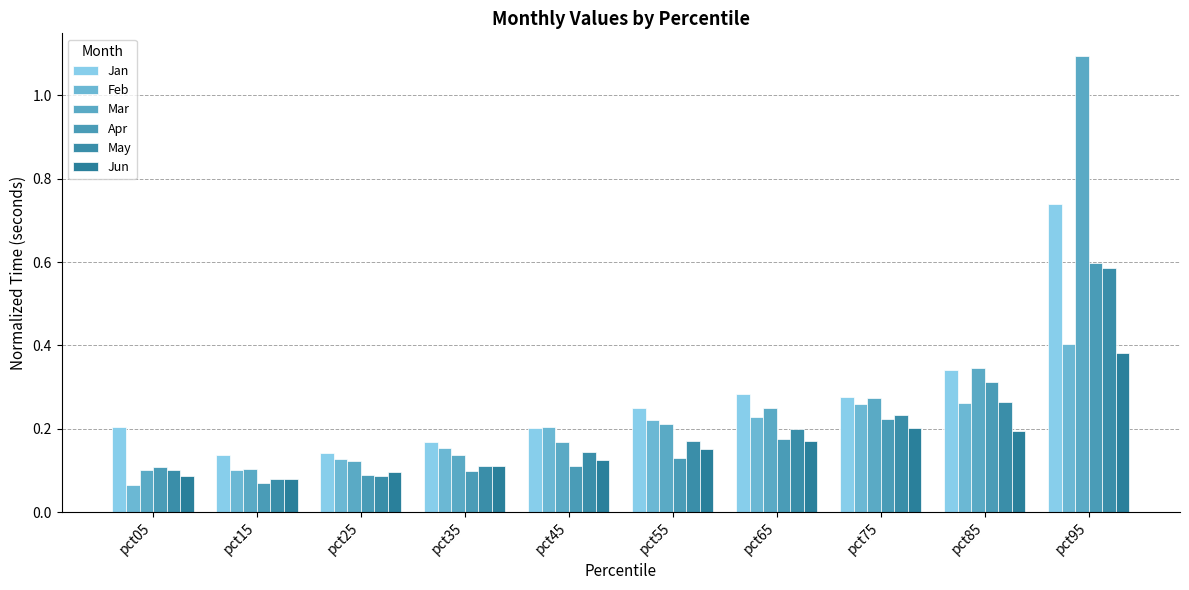

At which label does Apr reach its peak?

pct95